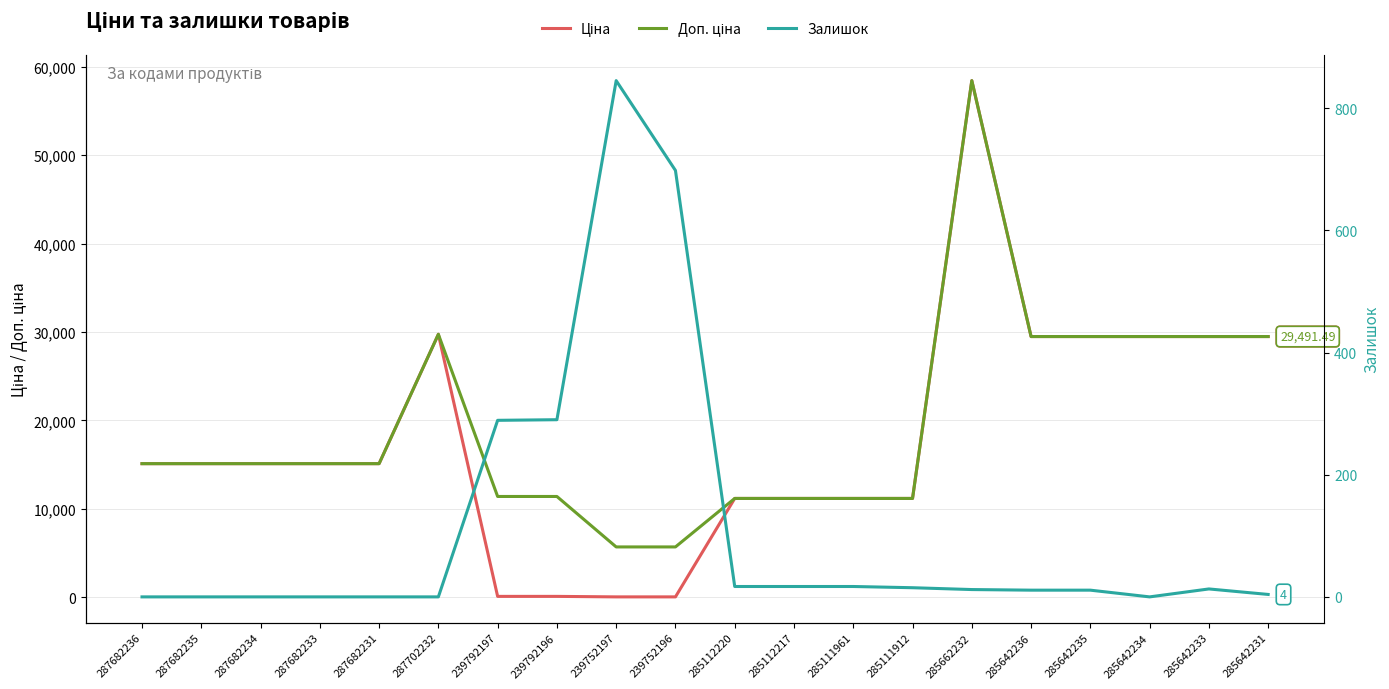

Which series has the widest spread of values?

Ціна